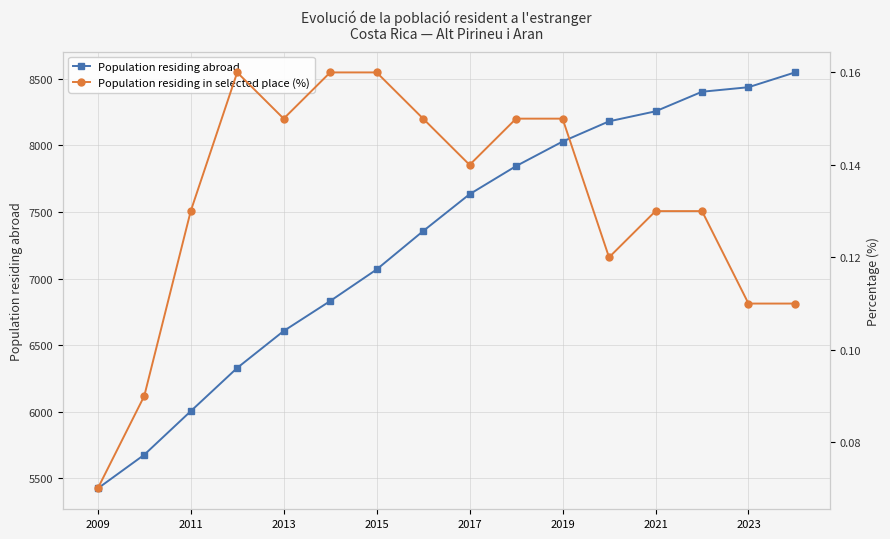

True or false: Population residing abroad and Population residing in selected place (%) cross at least once.

False